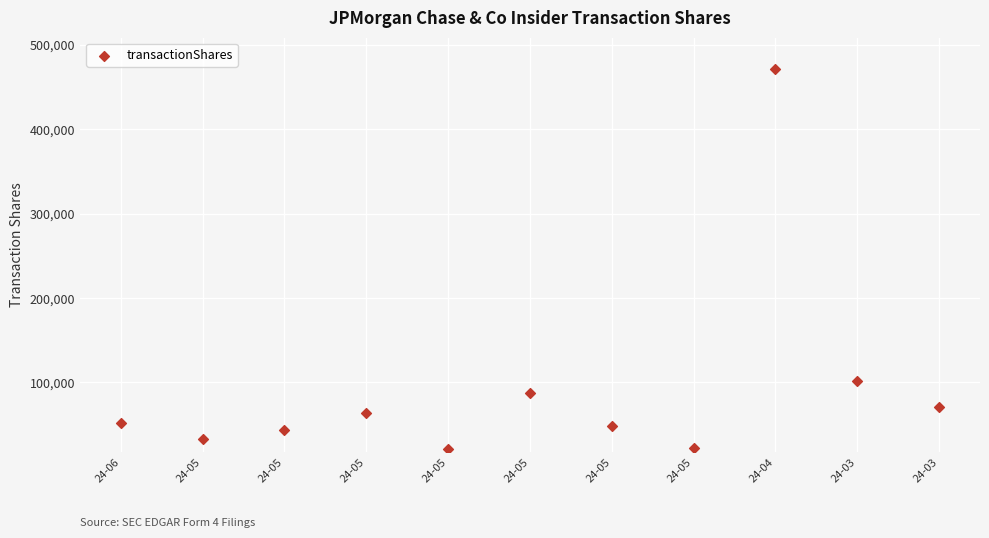

What is the range of Y values (max minus min)?

449451